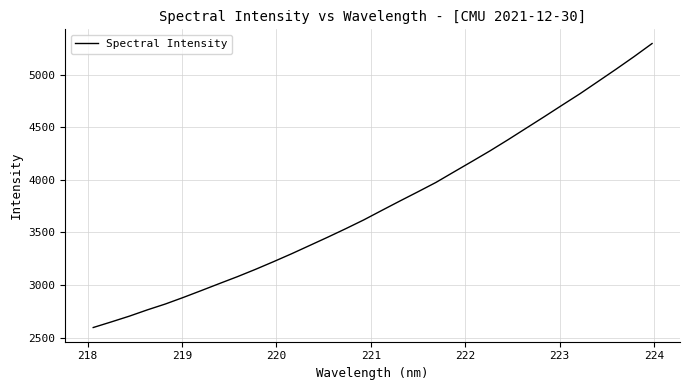

What is the greatest value displayed?

5297.7